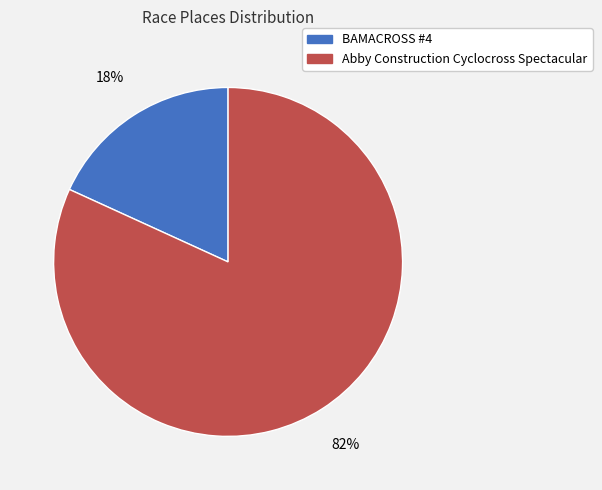

To the nearest percent, what percentage of the pie is BAMACROSS #4?

18%